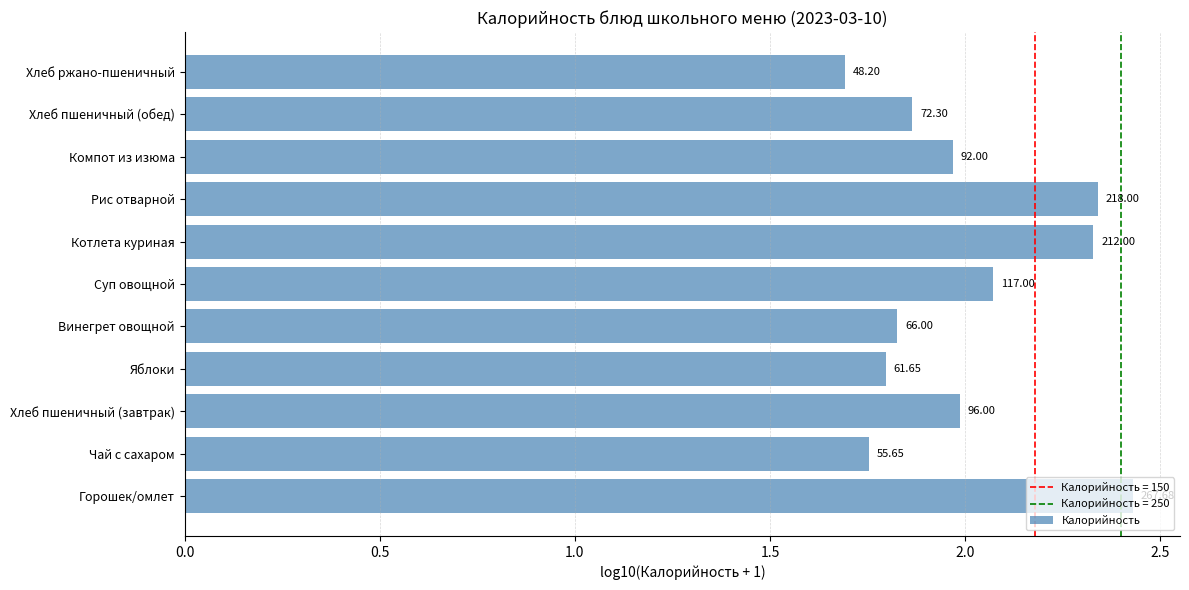

What is the difference between the maximum and minimum values?

0.7